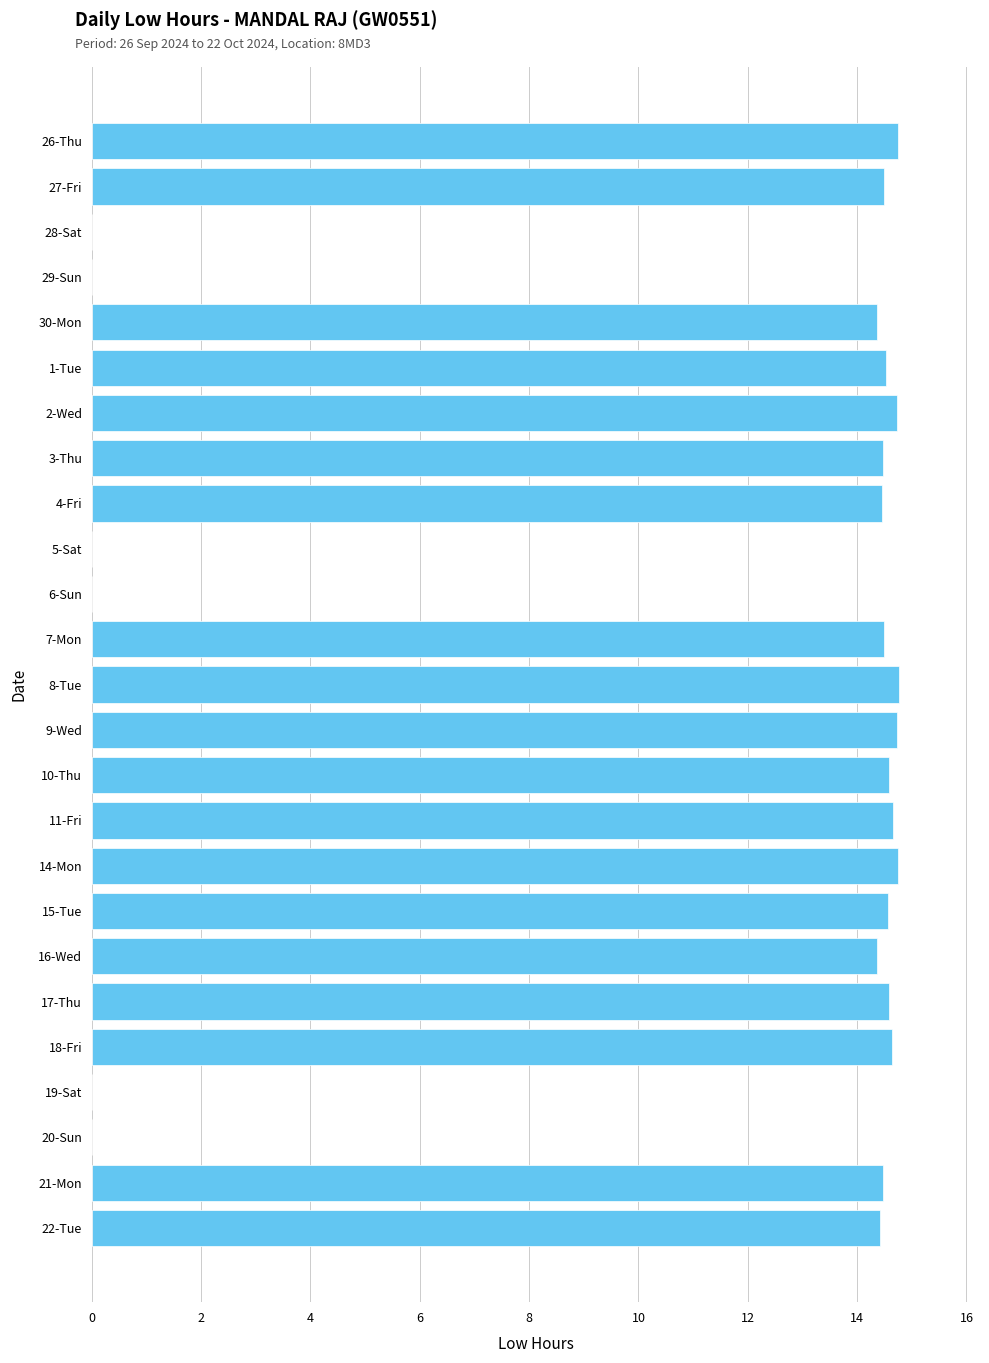

What is the change in value from 30-Mon to 9-Wed?

+0.4